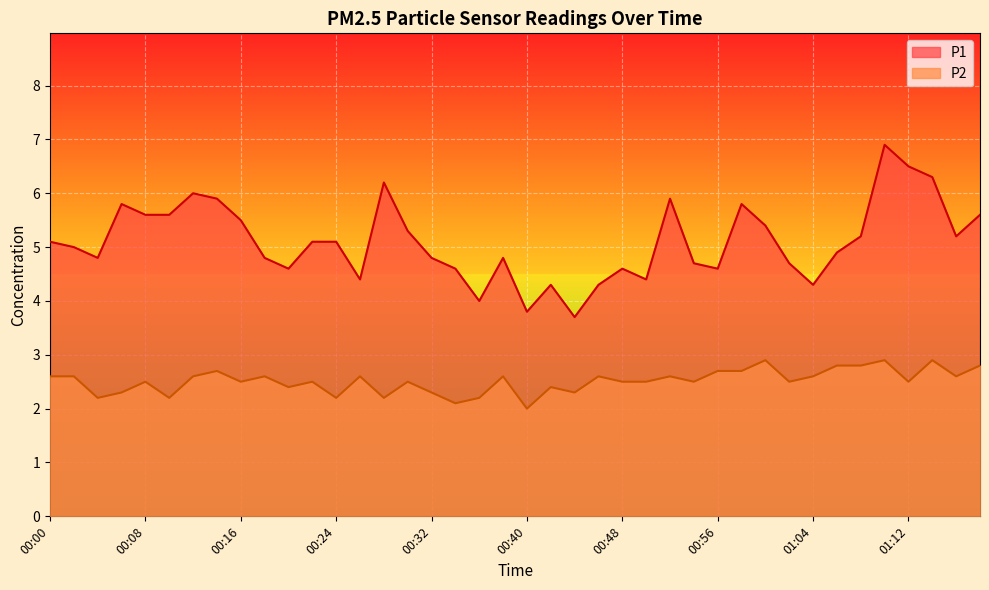

What is the average value of the P2 series?

2.5